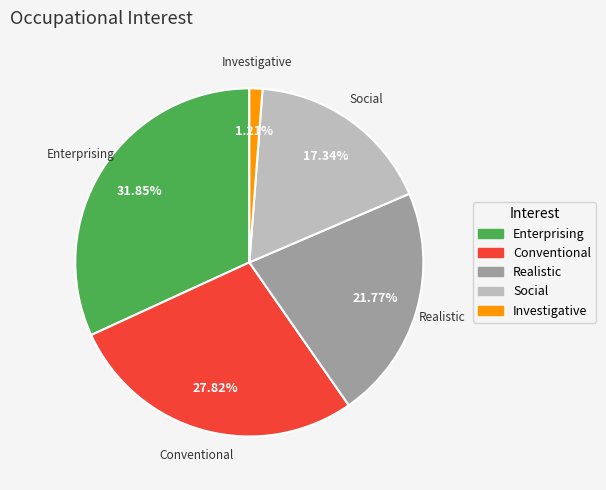

Does any single category account for the majority?

No